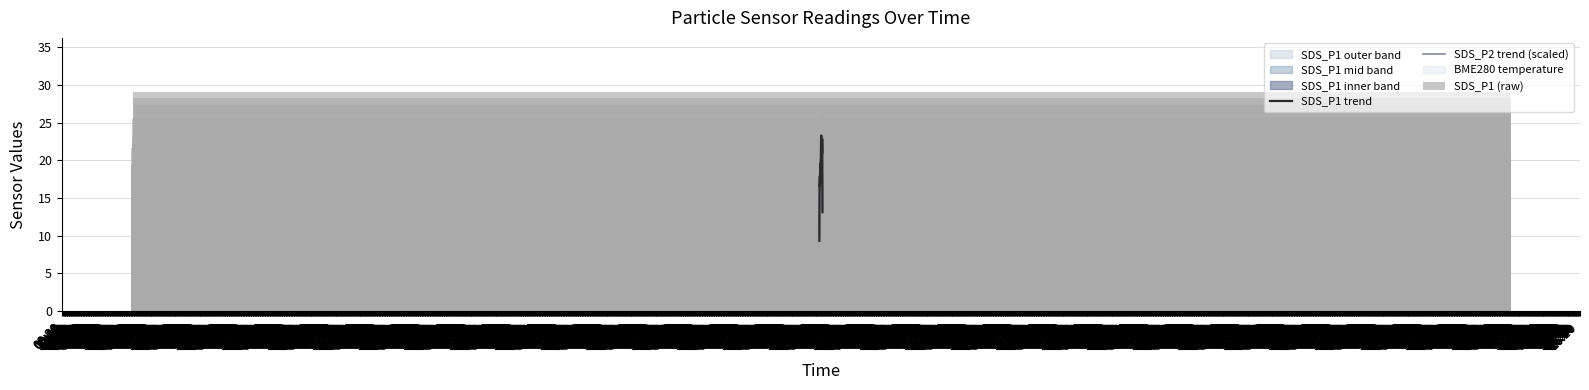

Does the chart contain any negative values?

No